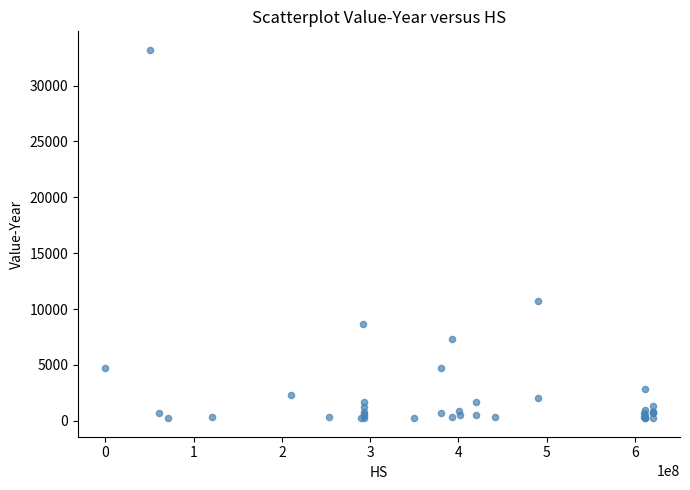

What Y value in the scatter plot is closest to 16714?

10696